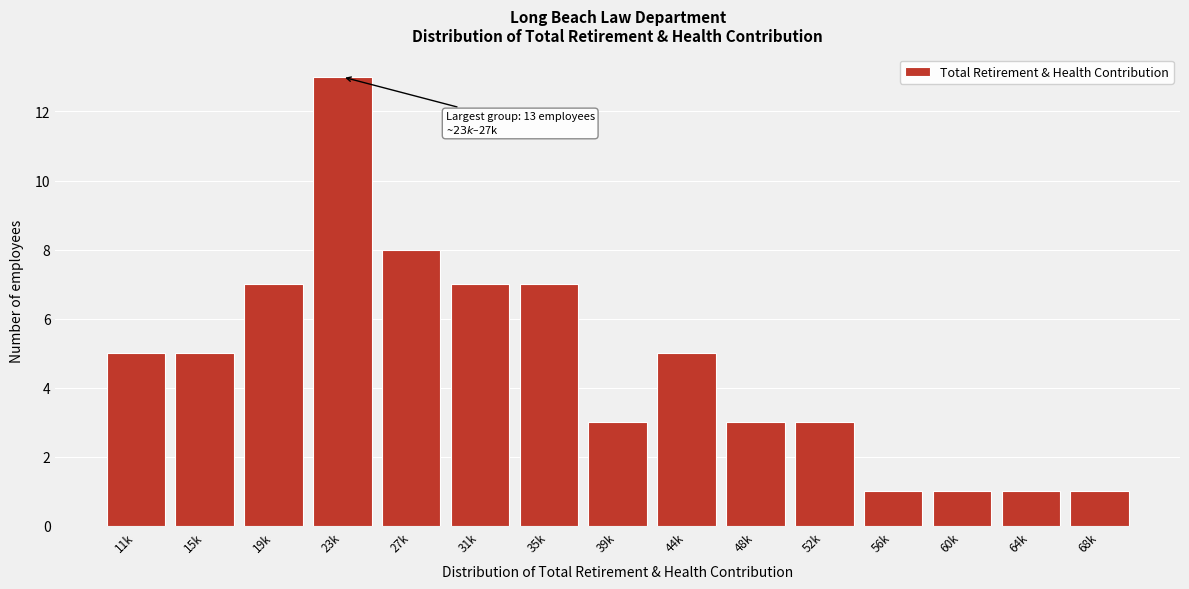

Reading right to left, what are all the values shown in this chart?

1	1	1	1	3	3	5	3	7	7	8	13	7	5	5